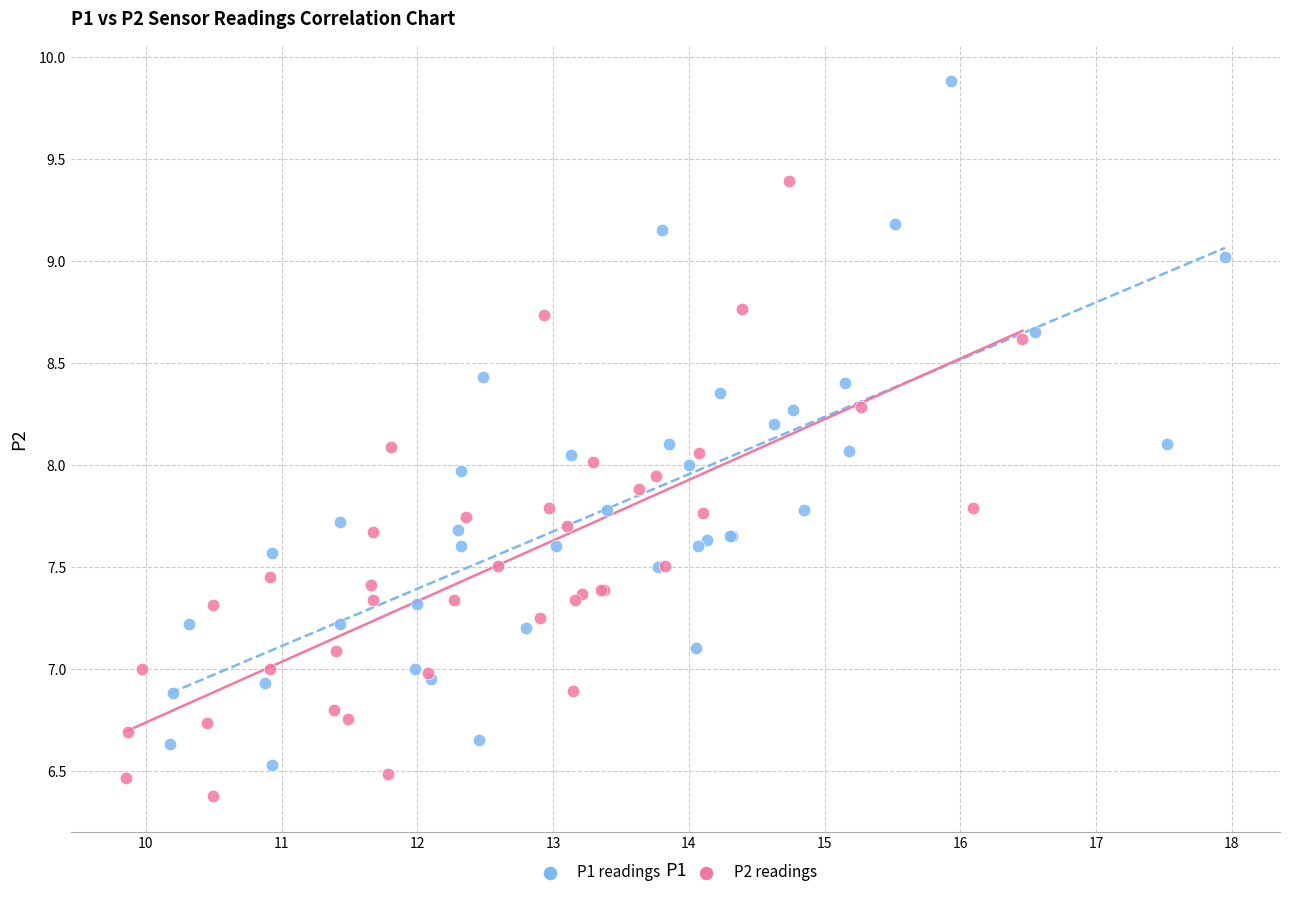

Which series contains the lowest Y value?

P2 readings